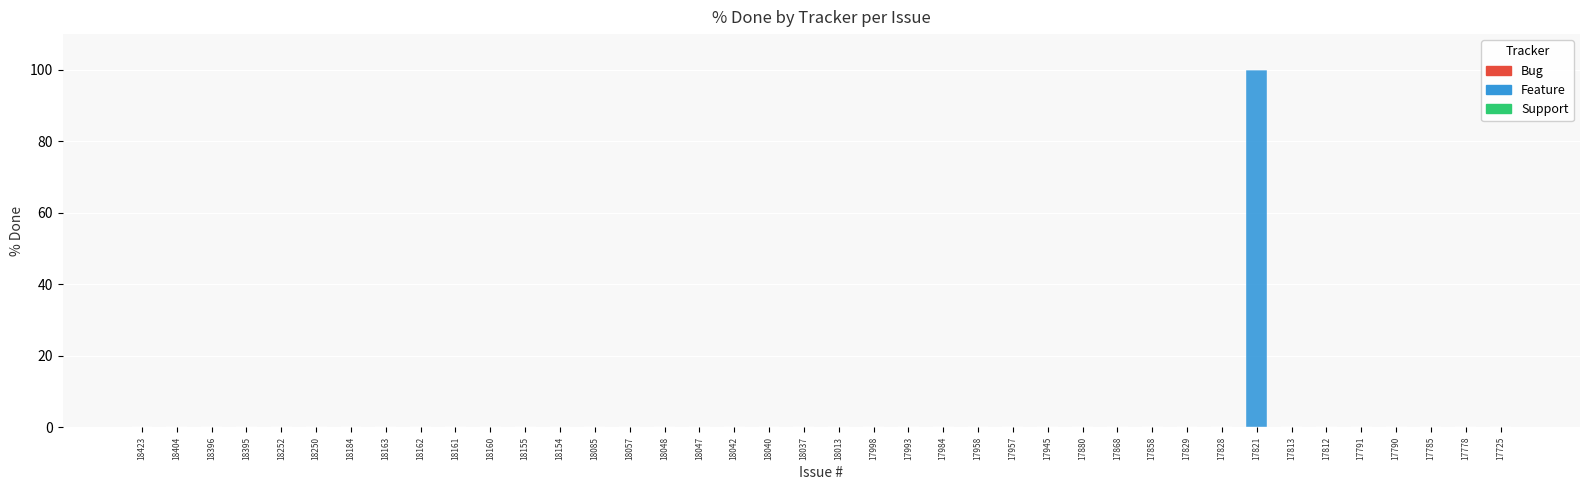

Which category has the highest value across all series?

17821